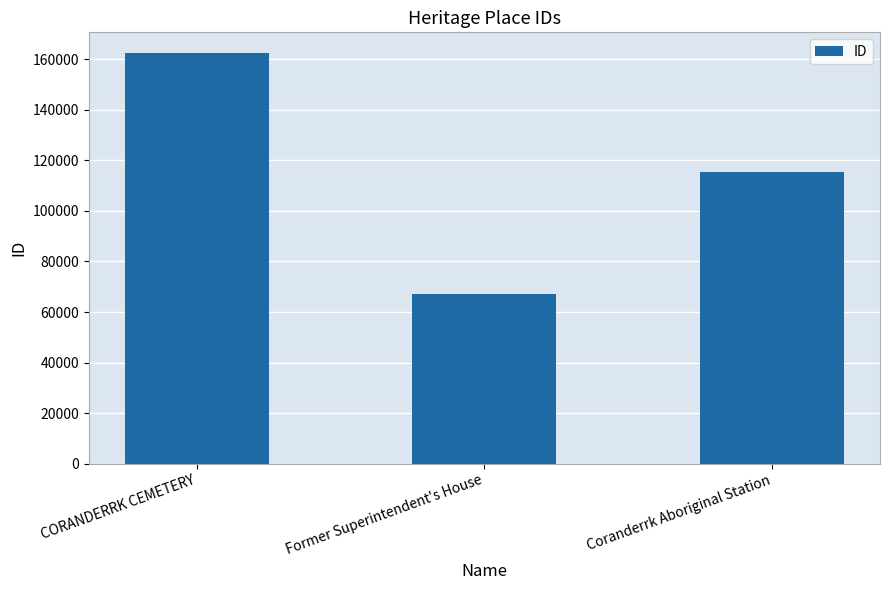

What is the ratio of the value at Coranderrk Aboriginal Station to the value at Former Superintendent's House?

1.7